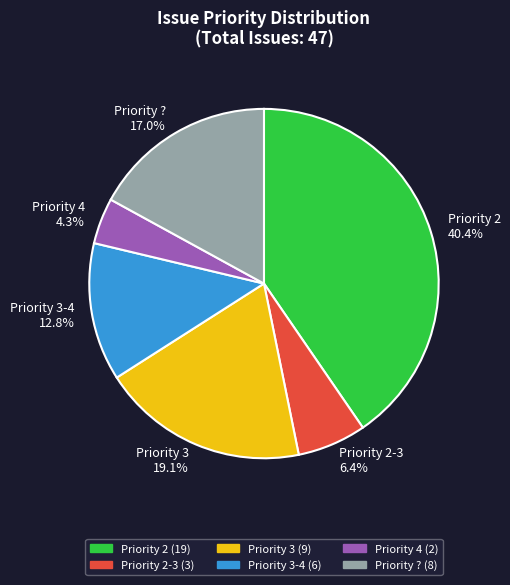

Which category has the smallest portion of the pie?

Priority 4